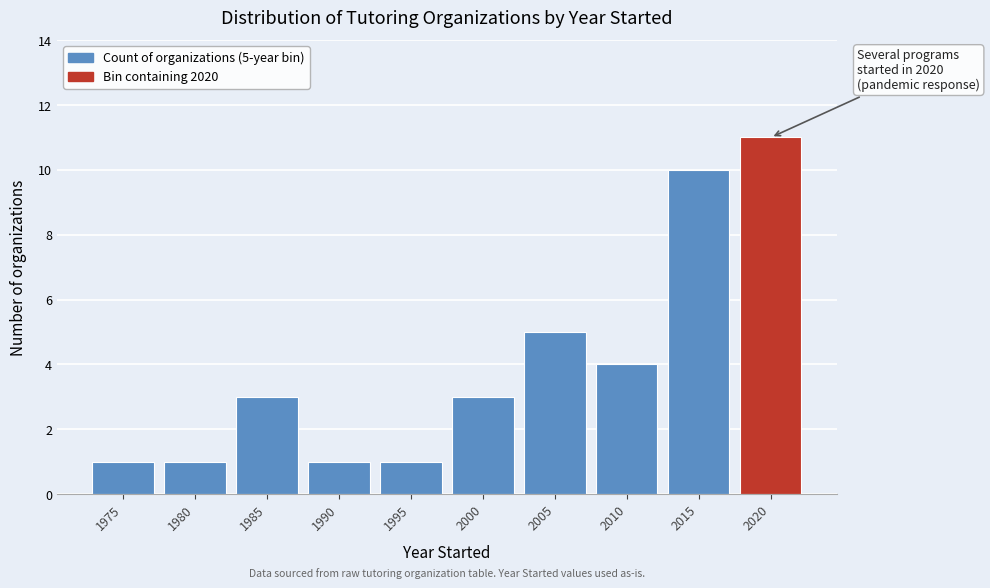

Reading left to right, extract all data points from this chart.

1975=1	1980=1	1985=3	1990=1	1995=1	2000=3	2005=5	2010=4	2015=10	2020=11